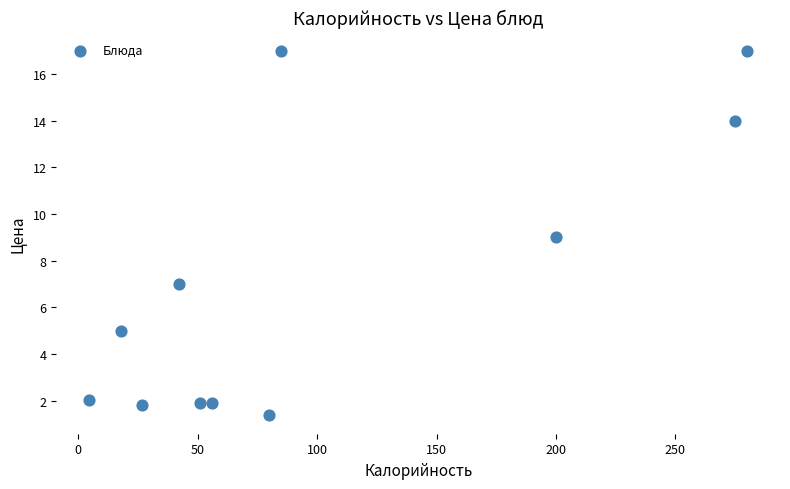

What is the average X value?

101.7